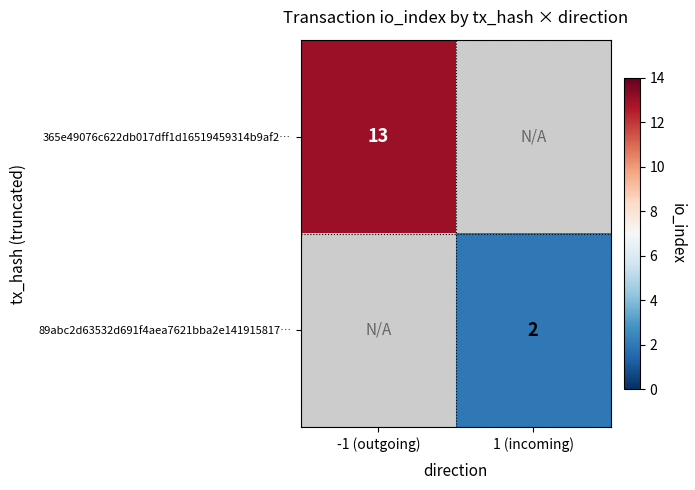

What is the minimum value shown in the chart?

2.0